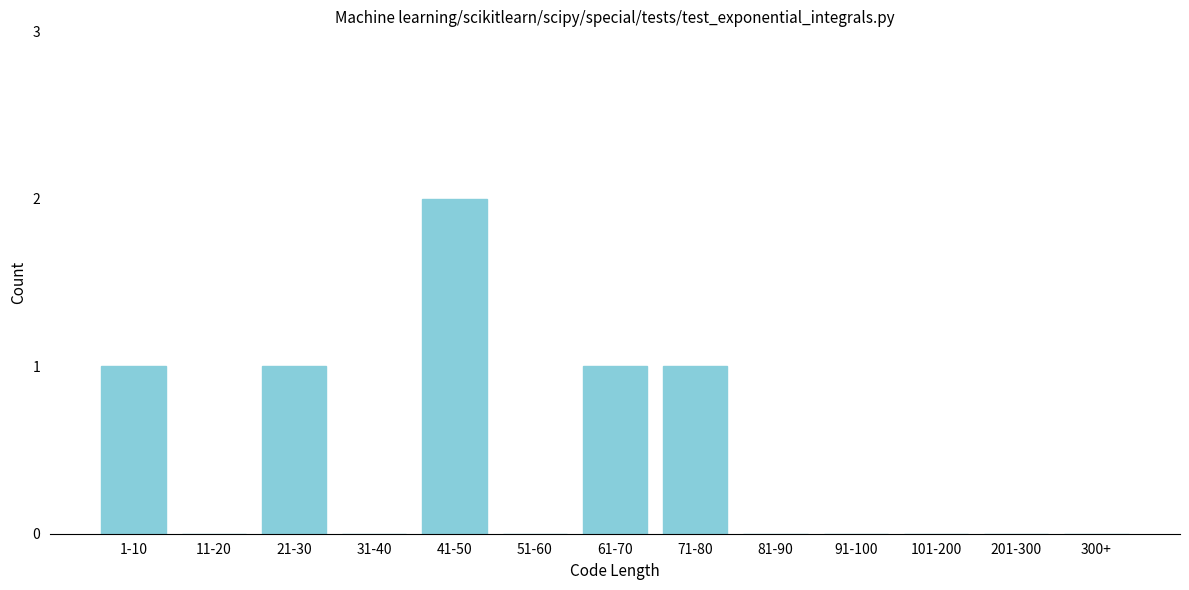

Reading left to right, what are all the values shown in this chart?

1-10=1	11-20=0	21-30=1	31-40=0	41-50=2	51-60=0	61-70=1	71-80=1	81-90=0	91-100=0	101-200=0	201-300=0	300+=0